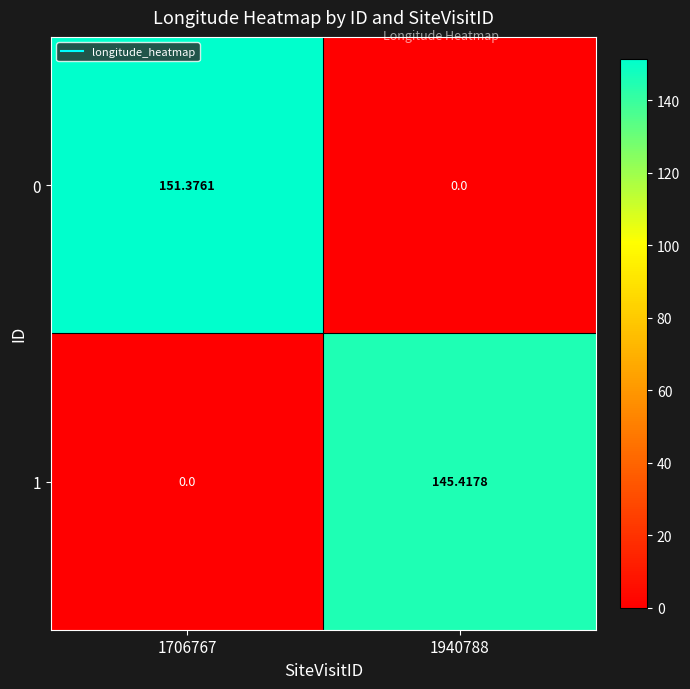

Is the value of 1 at 1706767 greater than the value of 0 at 1706767?

No